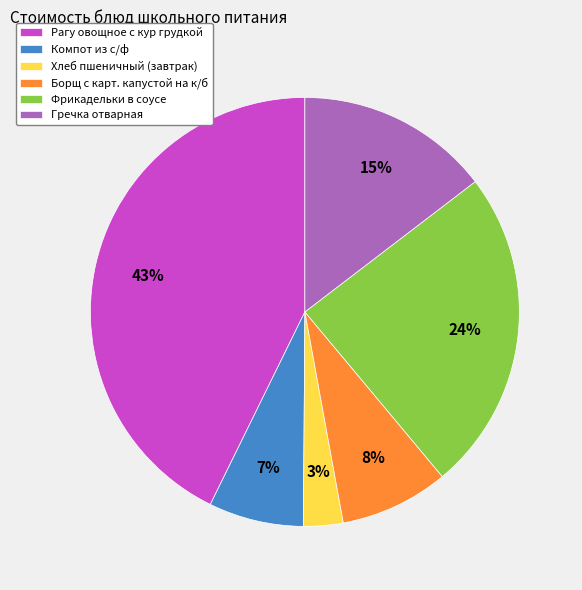

To the nearest percent, what is the combined percentage of Борщ с карт. капустой на к/б and Рагу овощное с кур грудкой?

51%